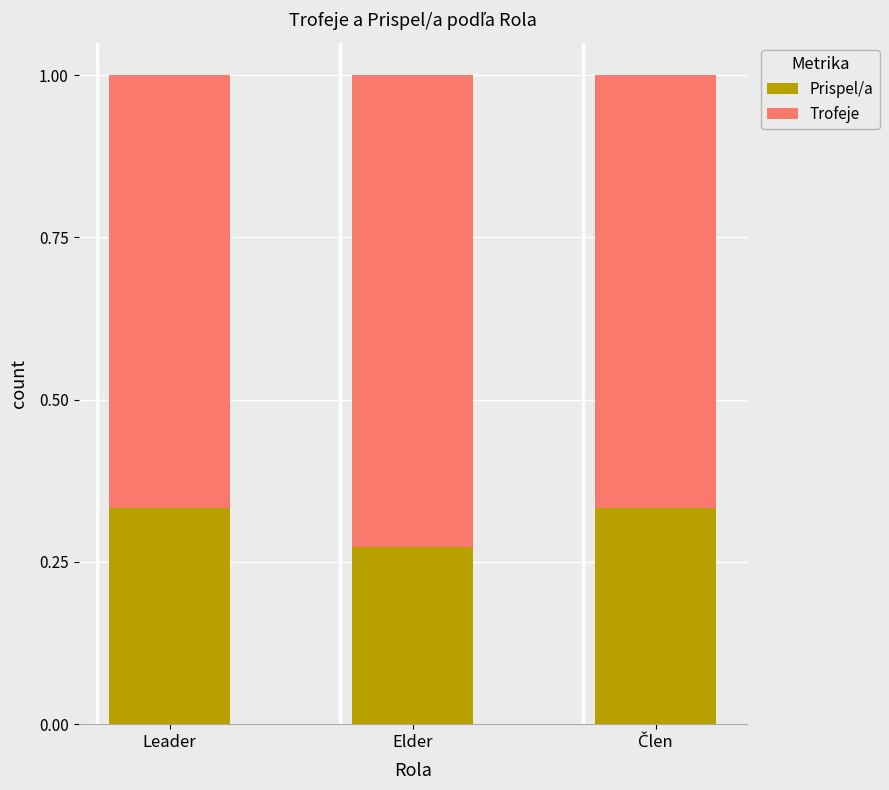

Which category has the lowest value in the Prispel/a series?

Elder